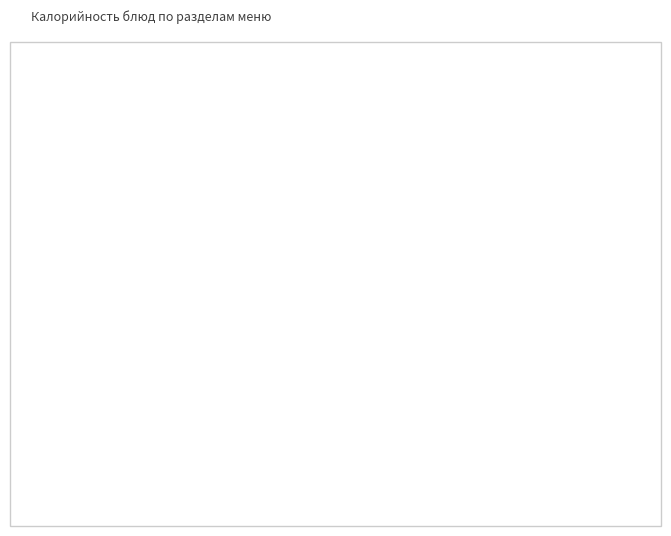

Does any single category account for the majority?

No